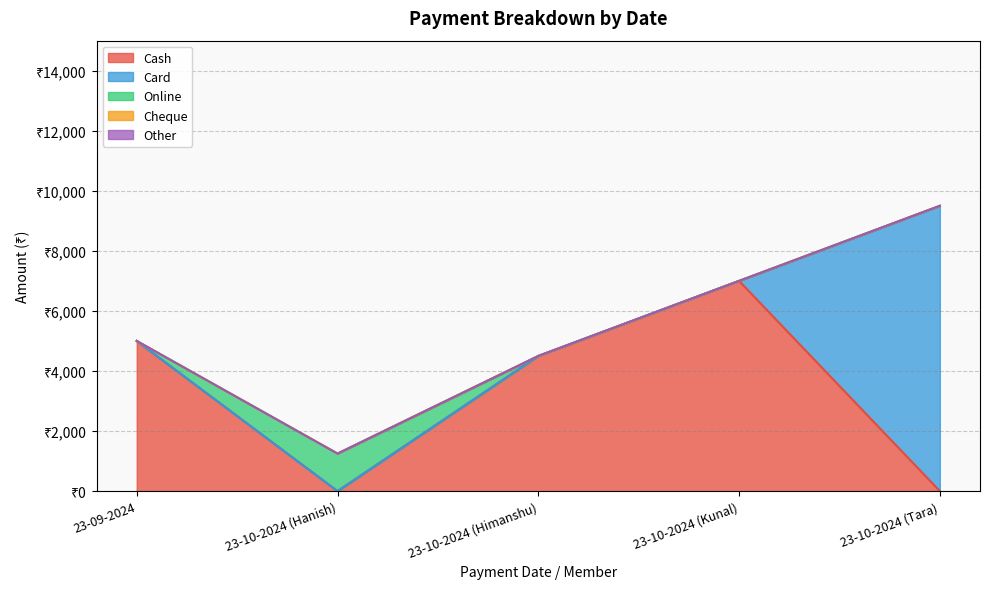

List the series in order of their peak value, lowest first.

Cheque, Other, Online, Cash, Card